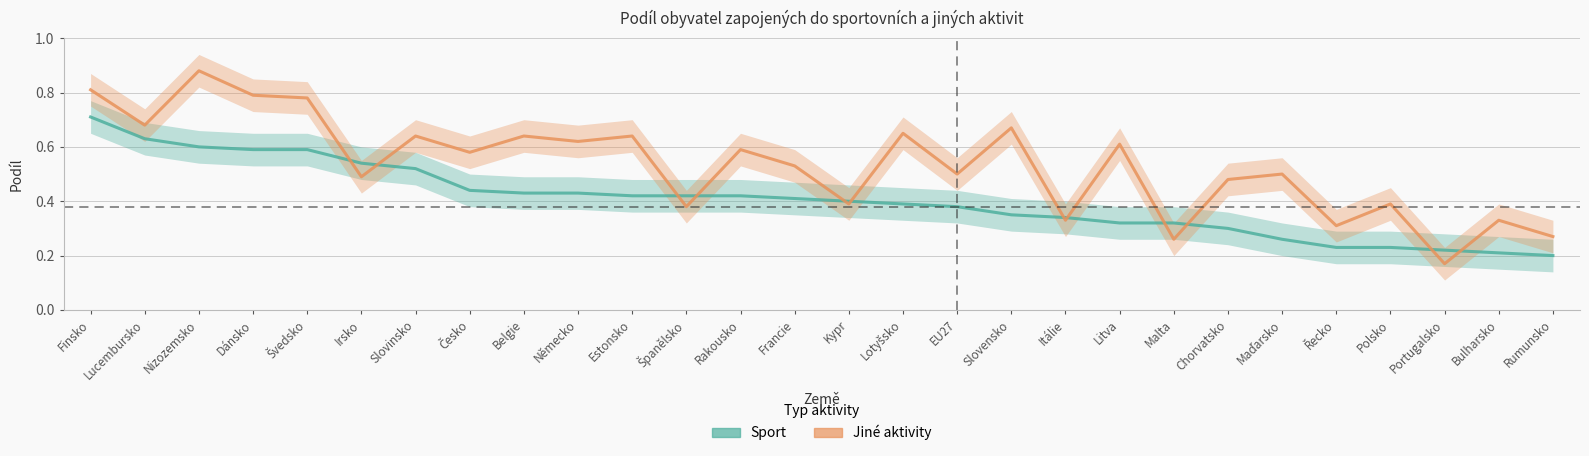

What is the value of the Jiné aktivity point at the 18th from the left?

0.7